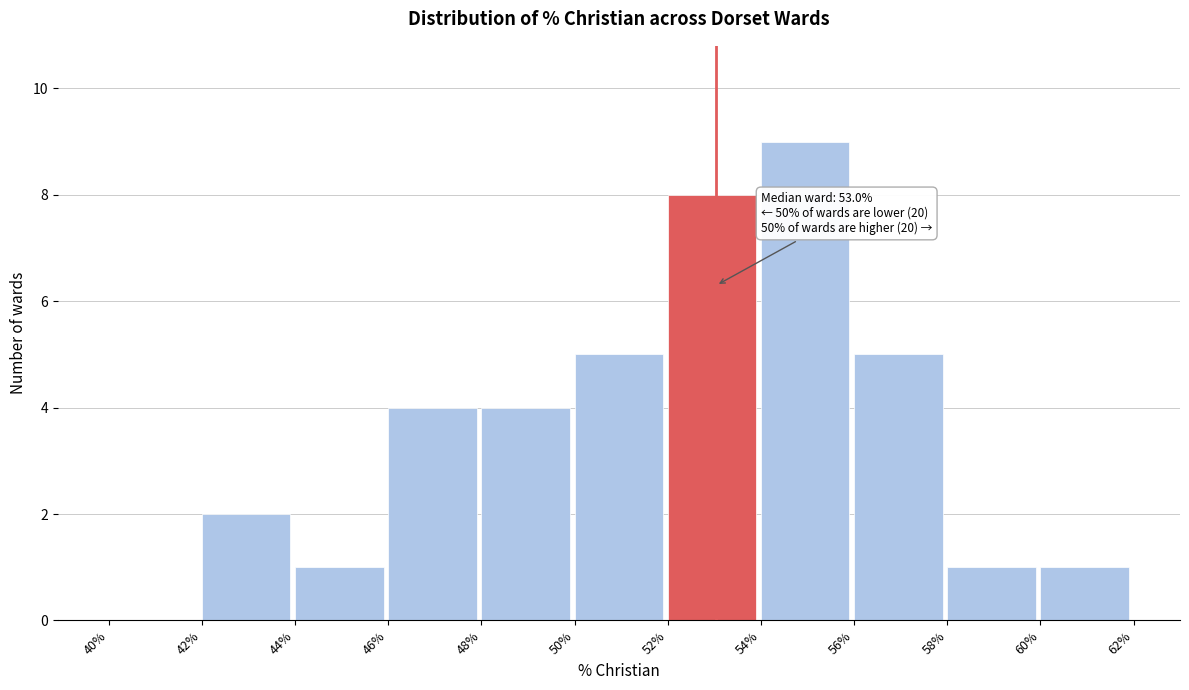

Which range on the x-axis has the tallest bar?

54% to 56%